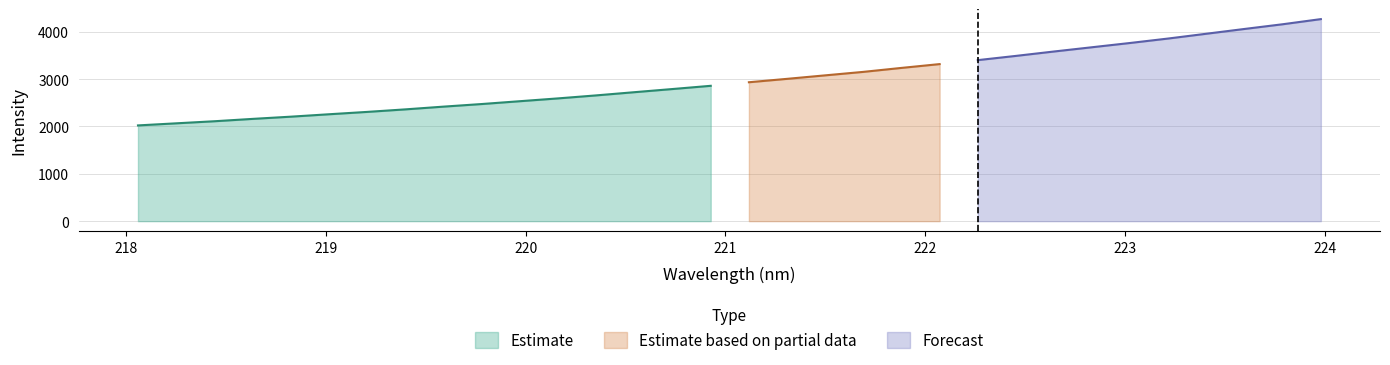

What value does the data have at 222.8355?

3671.7